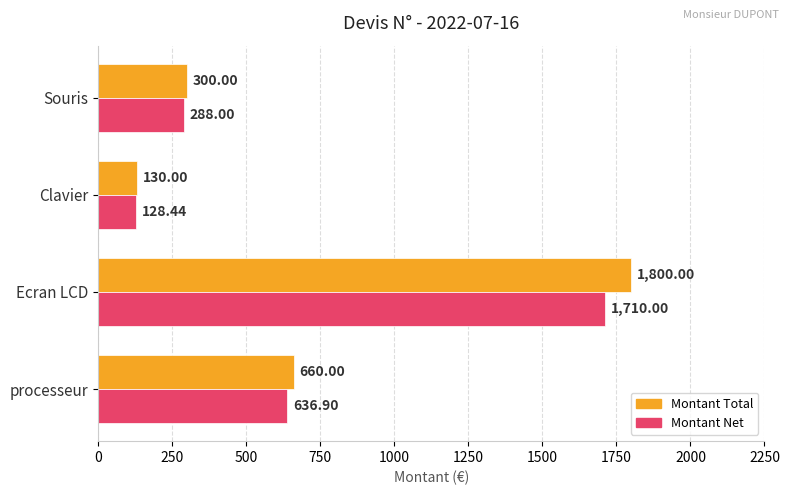

At which category is the sum across all series the highest?

Ecran LCD